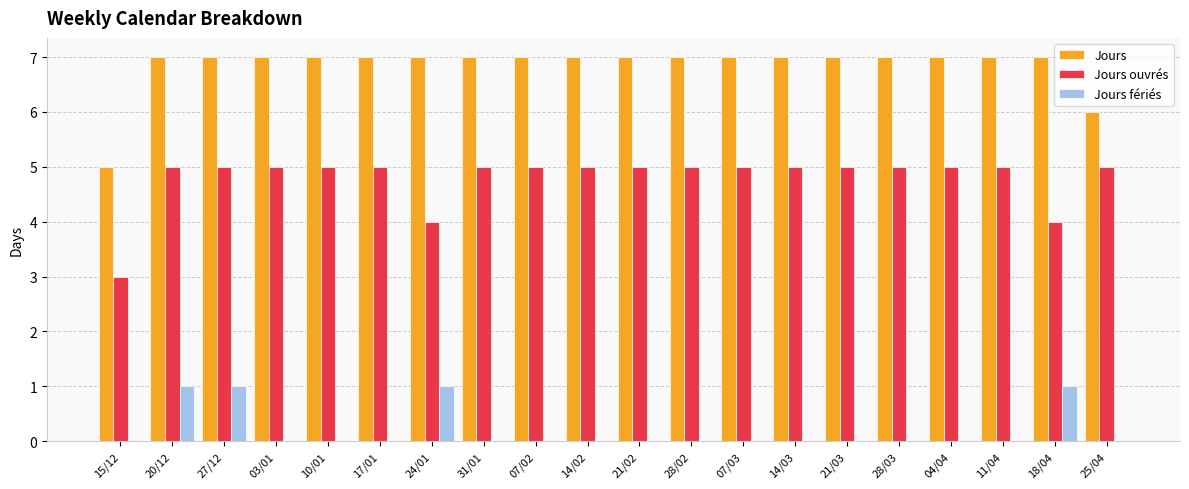

Count the number of data series in this chart.

3